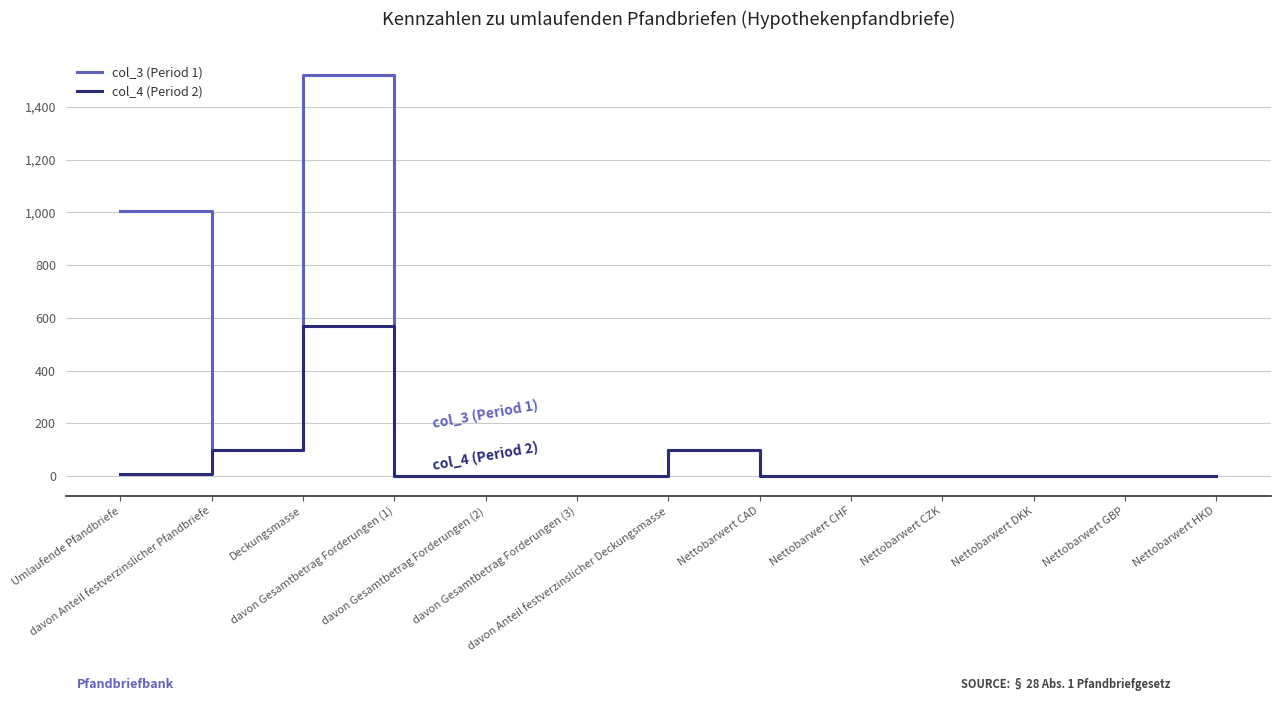

How many lines are shown in the chart?

2